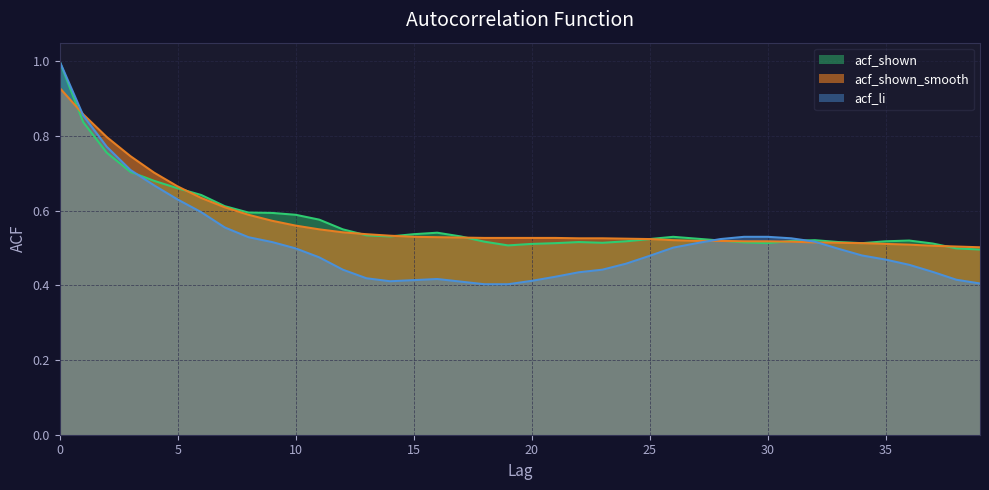

What are all the series names shown in the legend?

acf_shown, acf_shown_smooth, acf_li